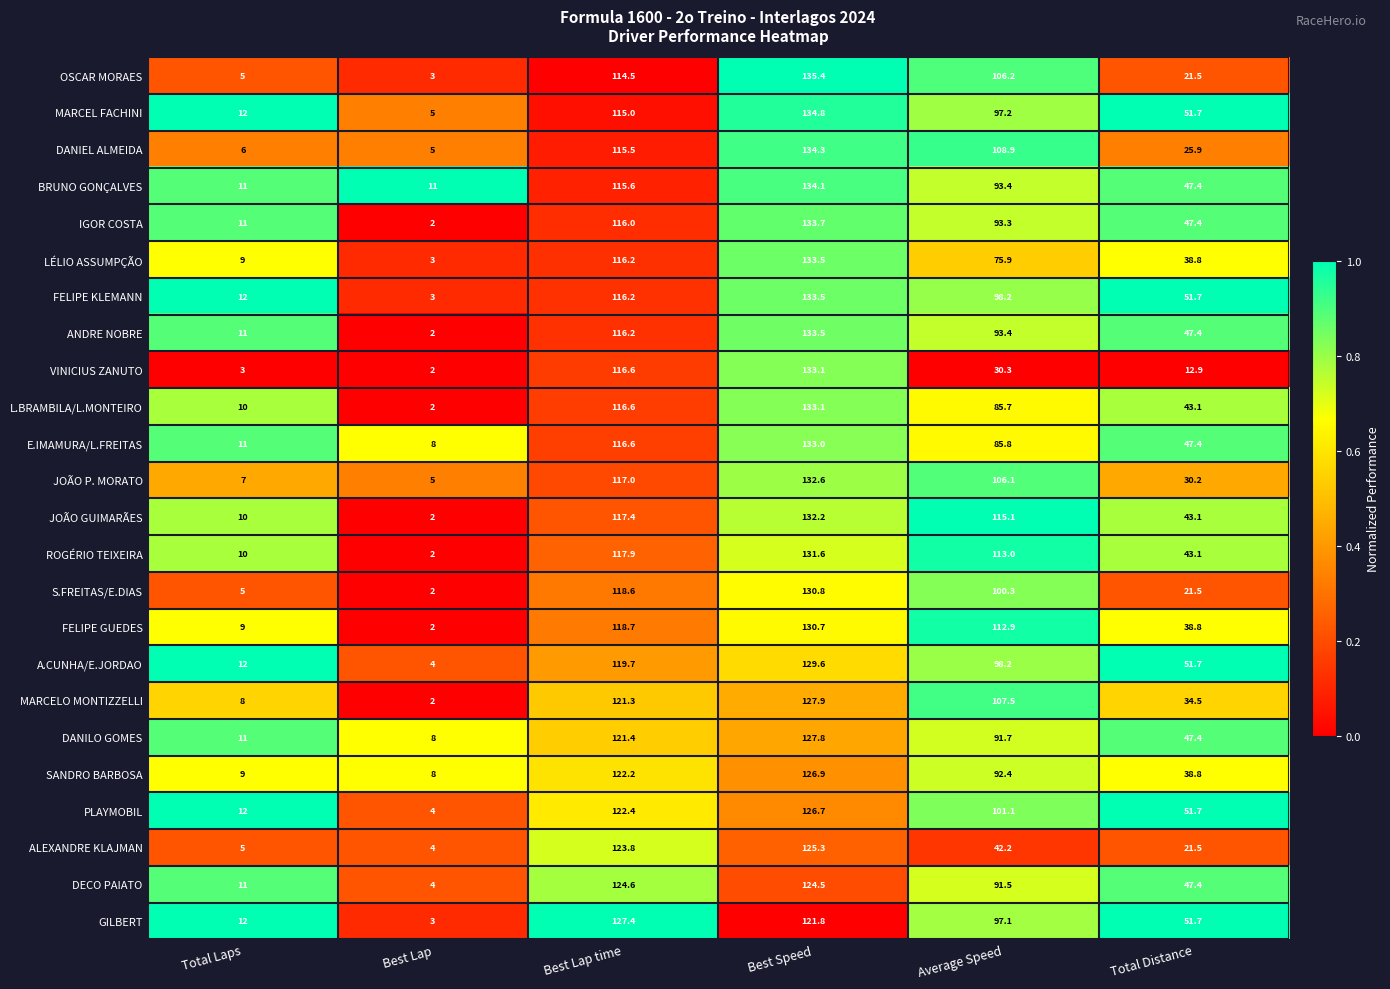

At which label does A.CUNHA/E.JORDAO first exceed 98?

Best Lap time